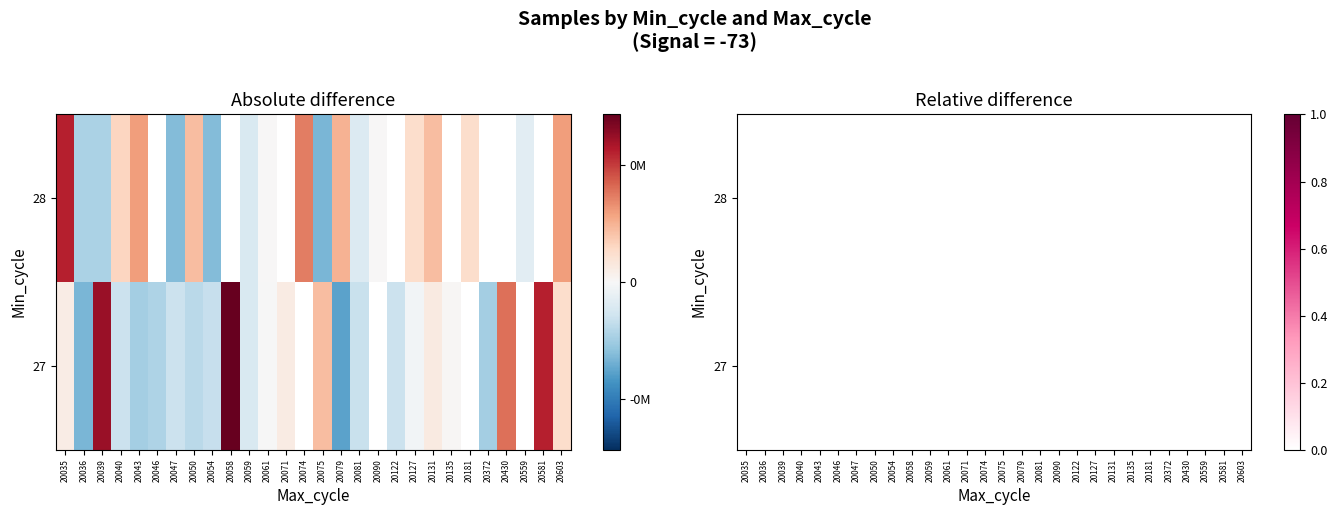

Which series changed the most between 20058 and 20127?

27